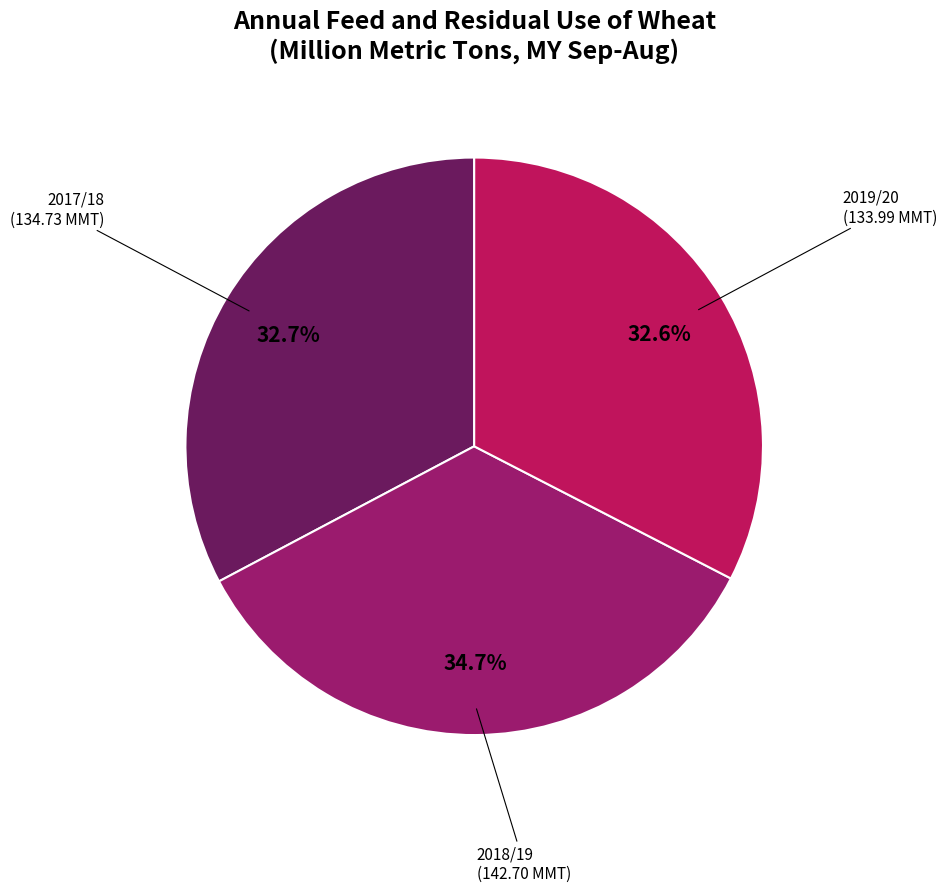

To the nearest percent, what percentage of the pie is 2017/18?

33%